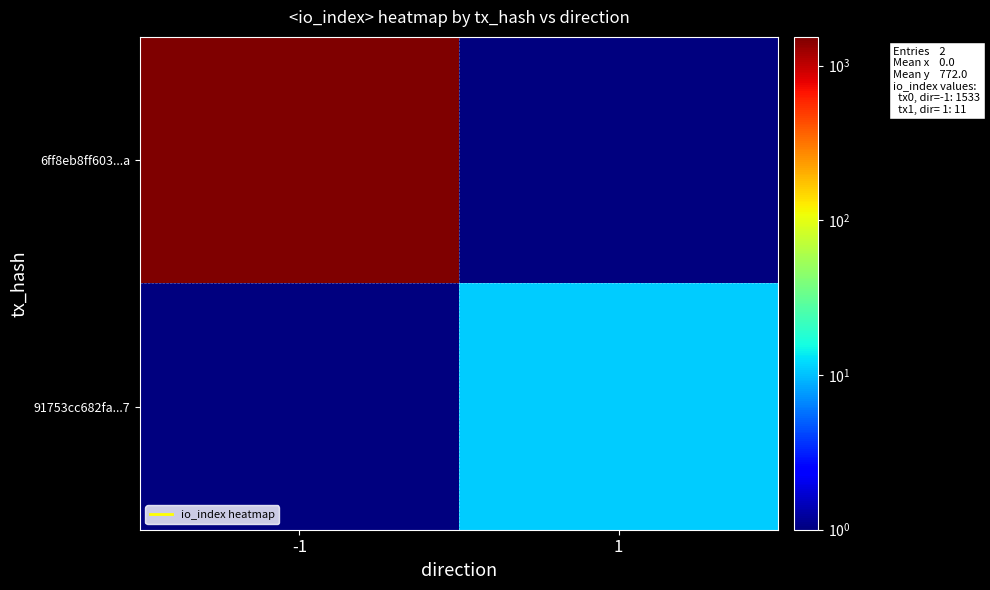

How many data points does each series have?

2